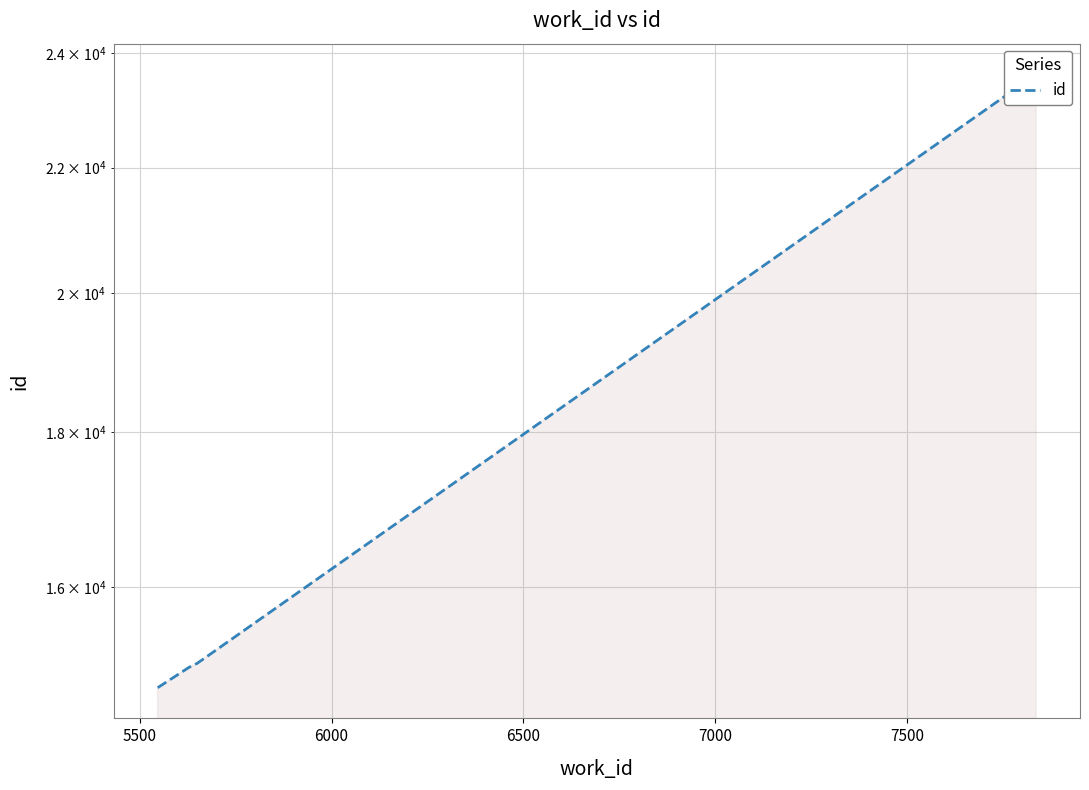

How many values exceed 15101?

1